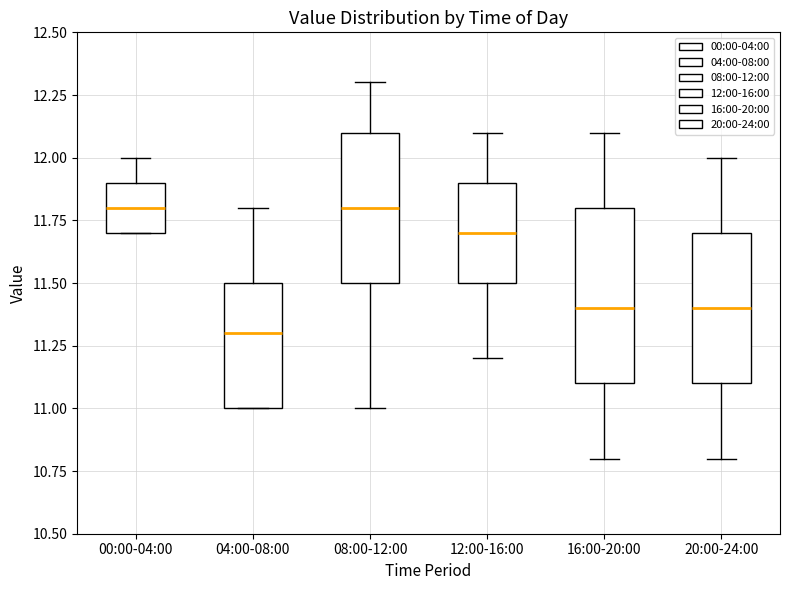

Reading left to right, read every box against the y-axis: the position of its median line, the range the box covers, and the ends of its whiskers. The values are not printed on the chart, so give them approximately, as read against the axis.

00:00-04:00: median 11.8, box 11.7 to 11.9, whiskers 11.7 to 12.0
04:00-08:00: median 11.3, box 11.0 to 11.5, whiskers 11.0 to 11.8
08:00-12:00: median 11.8, box 11.5 to 12.1, whiskers 11.0 to 12.3
12:00-16:00: median 11.7, box 11.5 to 11.9, whiskers 11.2 to 12.1
16:00-20:00: median 11.4, box 11.1 to 11.8, whiskers 10.8 to 12.1
20:00-24:00: median 11.4, box 11.1 to 11.7, whiskers 10.8 to 12.0